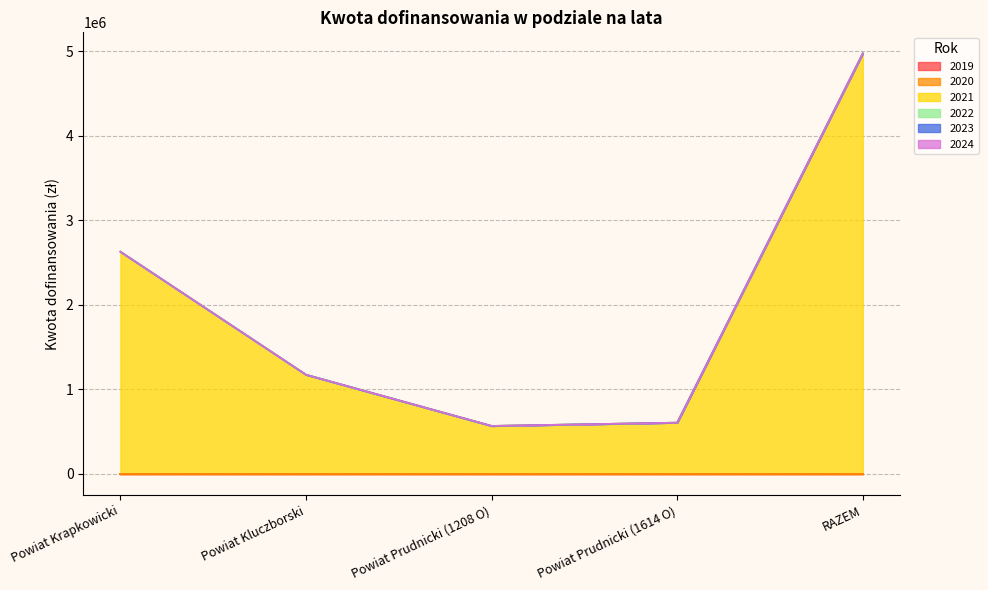

What is the approximate value of 2021 at Powiat Kluczborski?

1173042.9